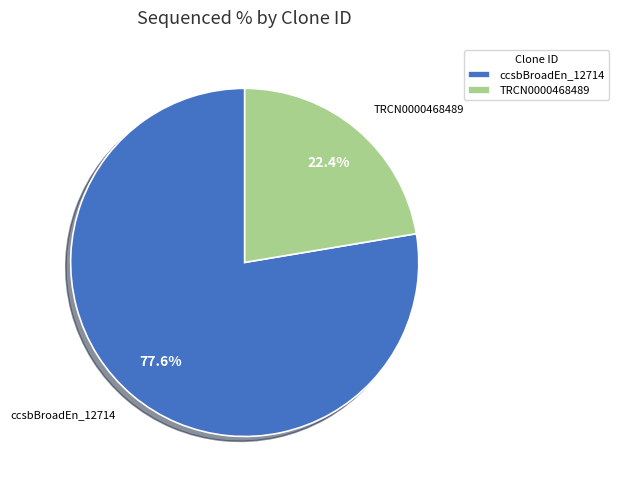

How many segments does this pie chart have?

2